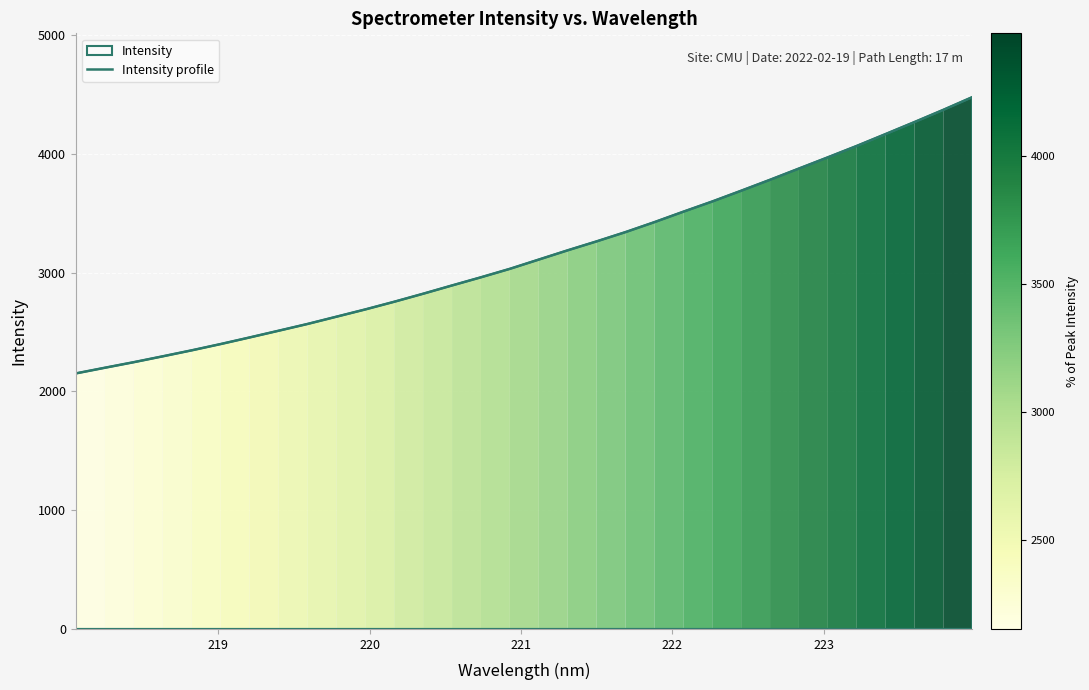

Does the chart display data point markers on the line(s)?

No